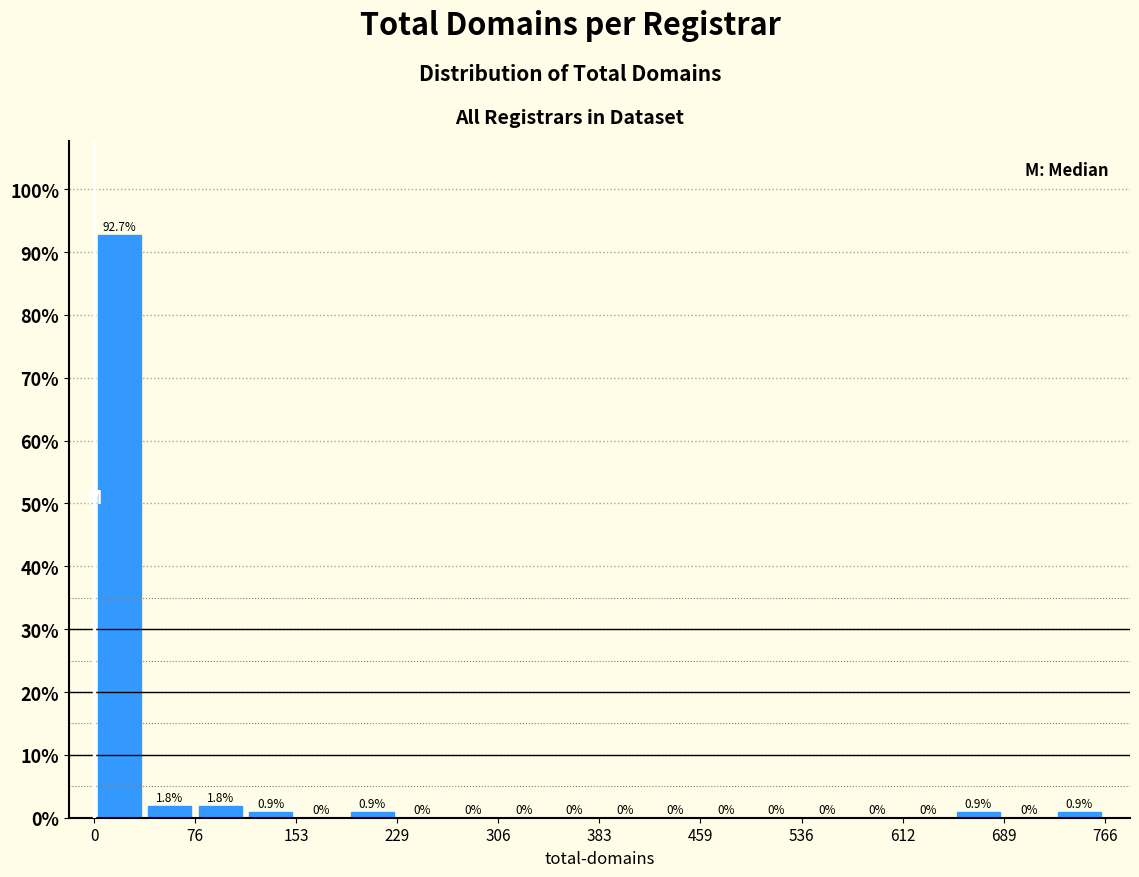

Read against the x-axis, roughly where is the centre of the tallest bar?

20